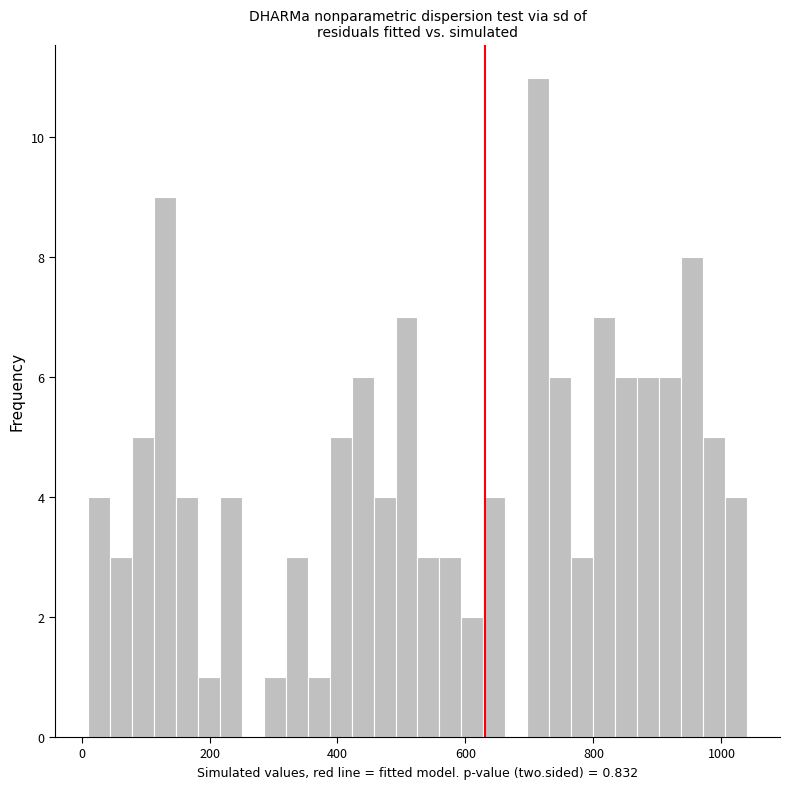

Read against the x-axis, roughly where is the centre of the tallest bar?

720